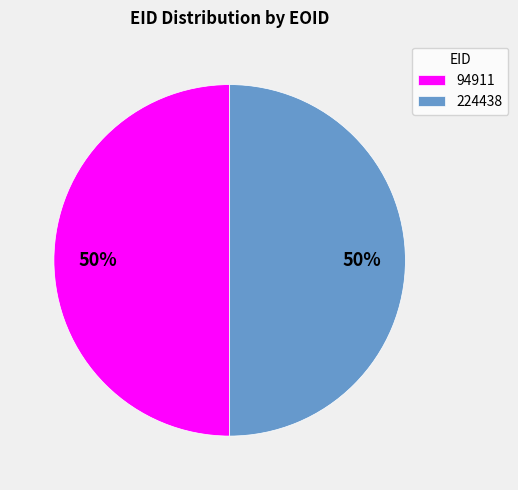

What percentage is the 94911 slice, to the nearest percent?

50%